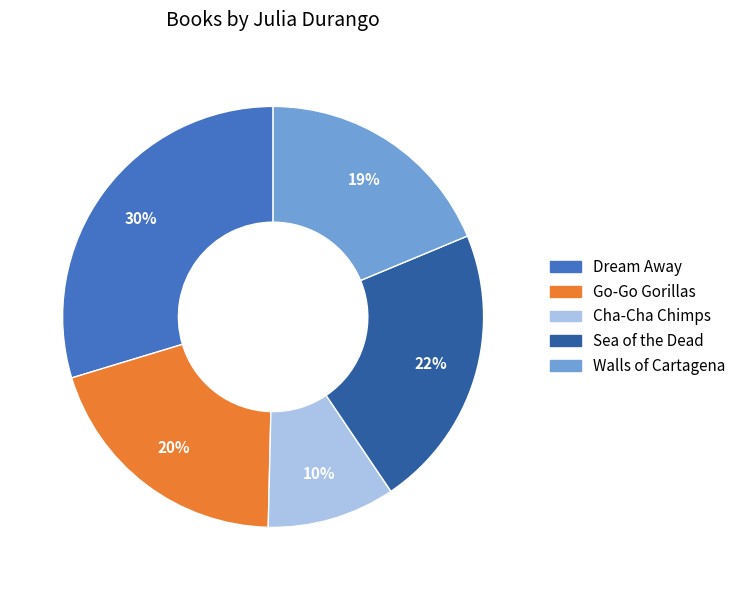

Is it true that Dream Away is 30% of the pie?

True